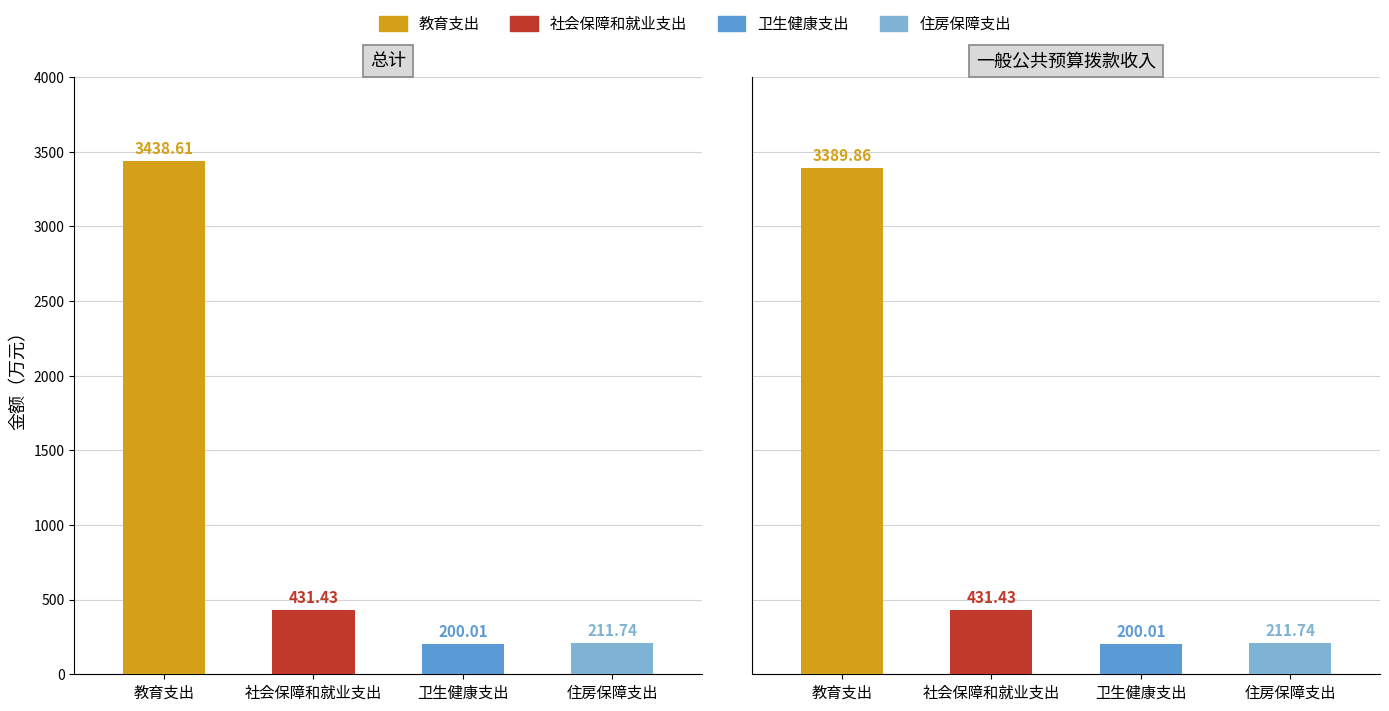

What is the greatest value displayed?

3438.6